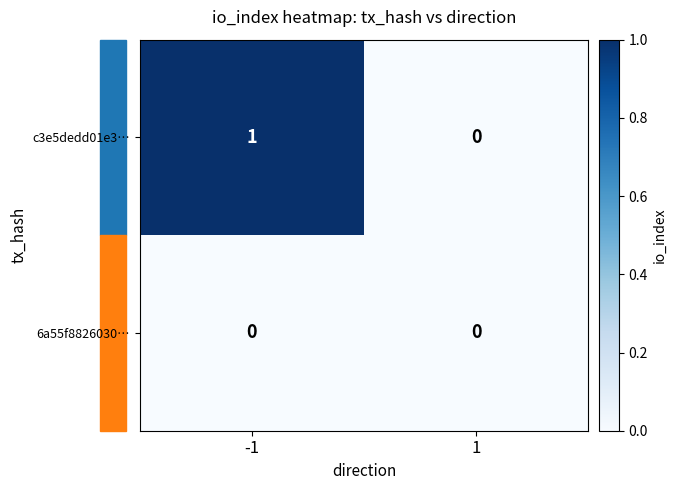

List the series in order of their overall mean, highest first.

c3e5dedd01e3…, 6a55f8826030…